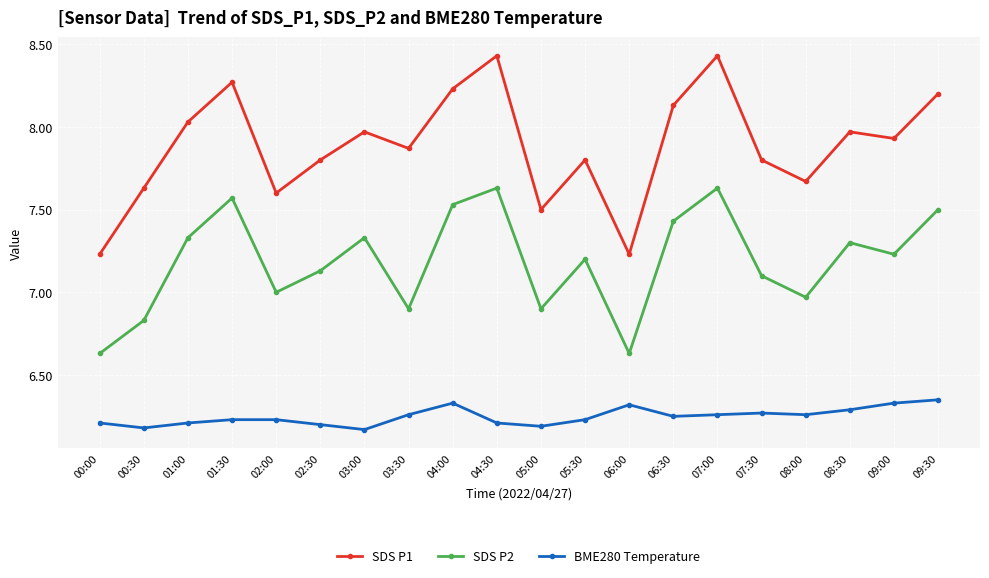

What is the difference between the SDS P2 values at 09:30 and 08:00?

0.5